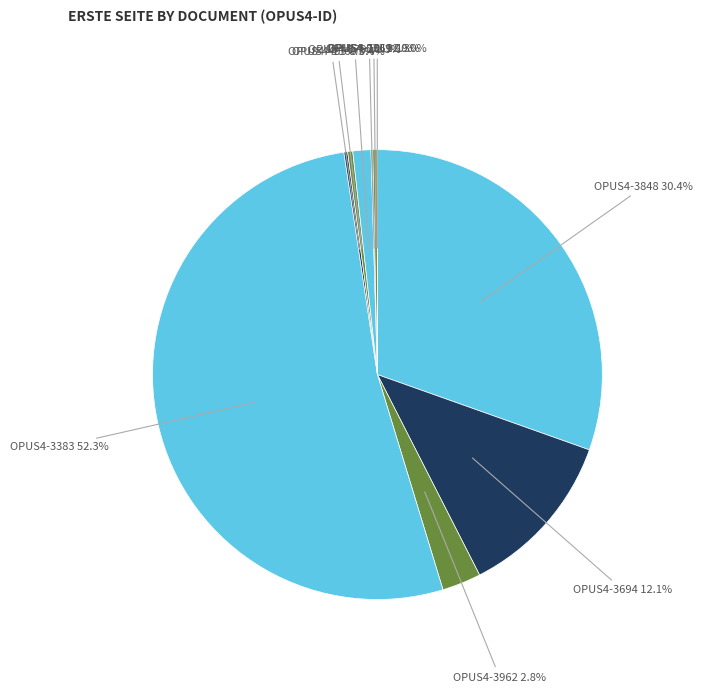

Rank the categories by value from lowest to highest.

OPUS4-10112, OPUS4-831, OPUS4-405, OPUS4-7069, OPUS4-1360, OPUS4-3792, OPUS4-3962, OPUS4-3694, OPUS4-3848, OPUS4-3383